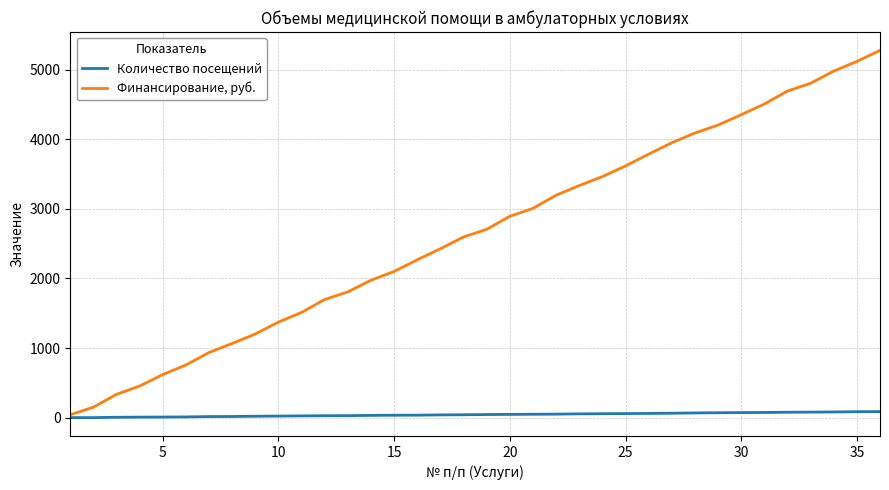

Which series has the largest range (max minus min)?

Финансирование, руб.